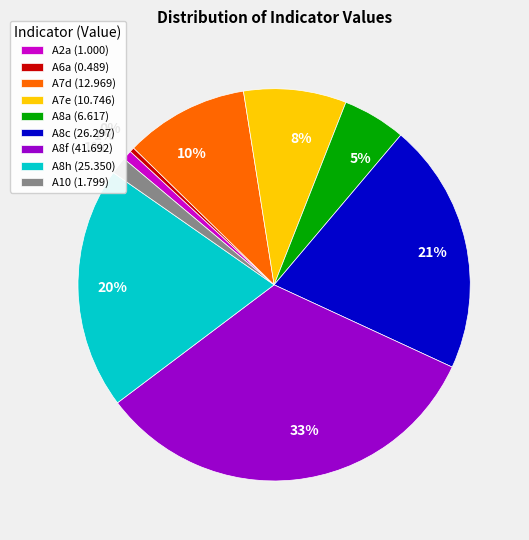

Is there any slice that represents more than half of the pie?

No